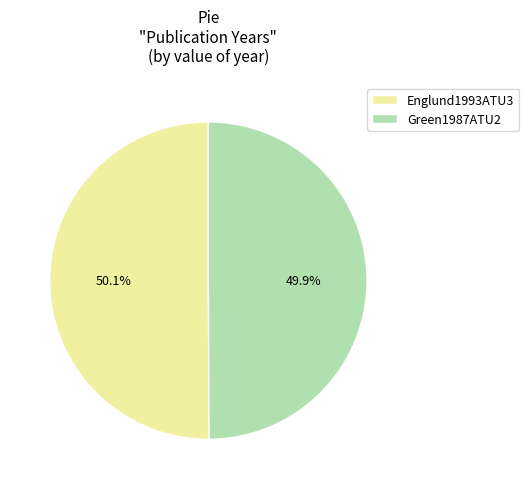

What is the ratio of the value at Englund1993ATU3 to the value at Green1987ATU2?

1.0